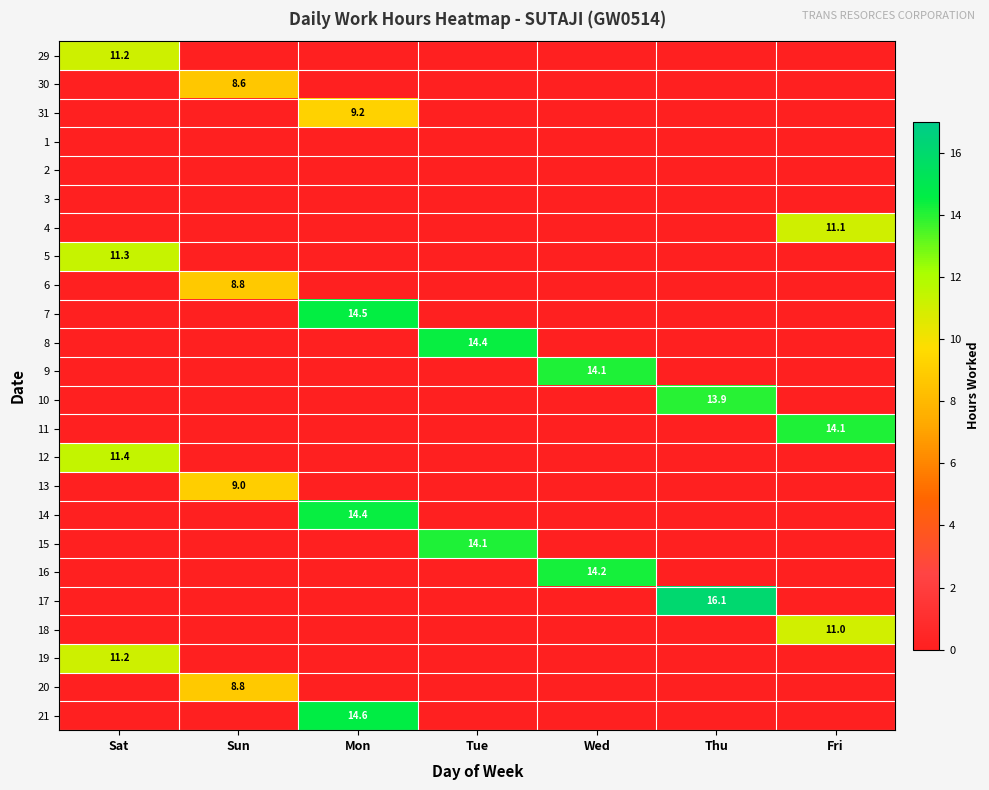

Is it true that 29 equals 16.8 at Sat?

False